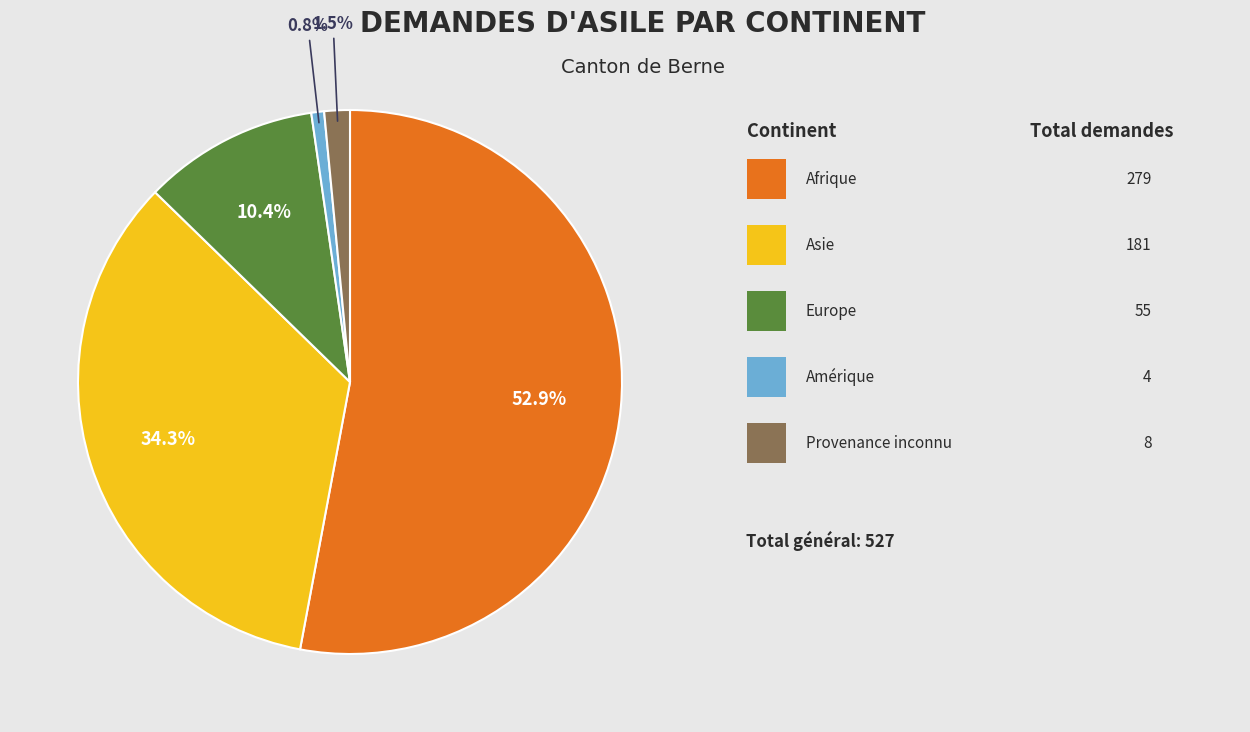

Is there a majority slice in this chart?

Yes